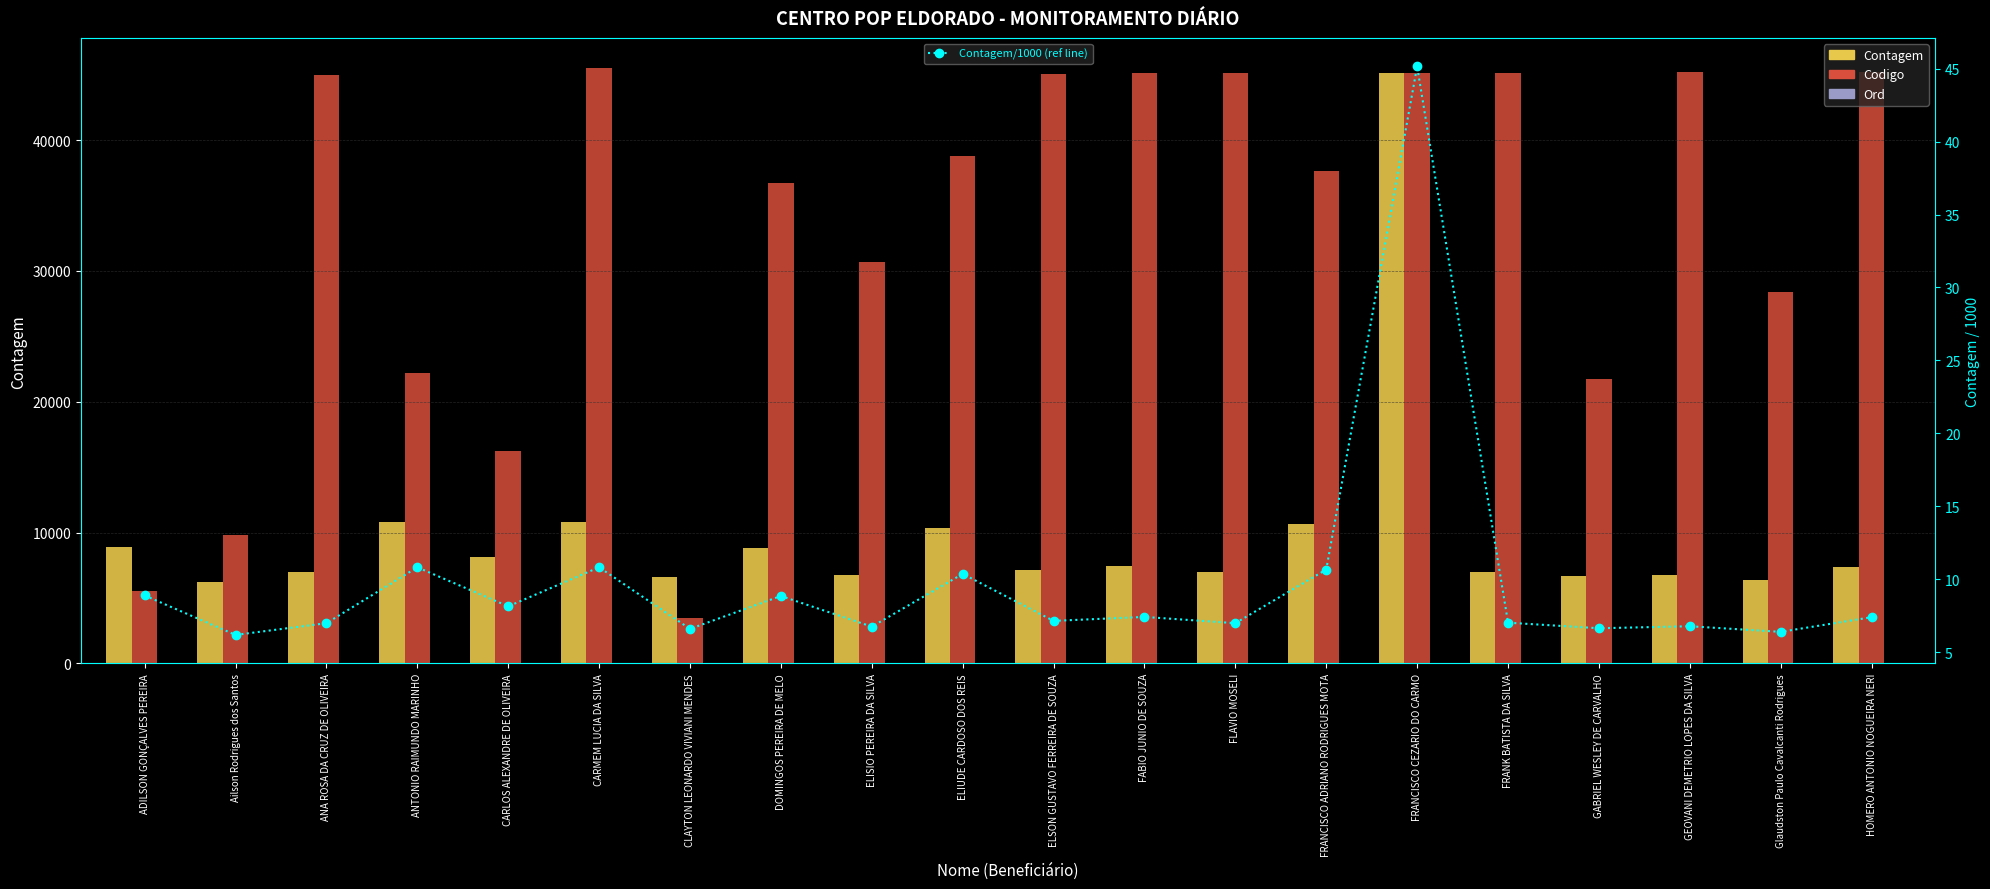

The value of Ord at FLAVIO MOSELI is 13.0. True or false?

True